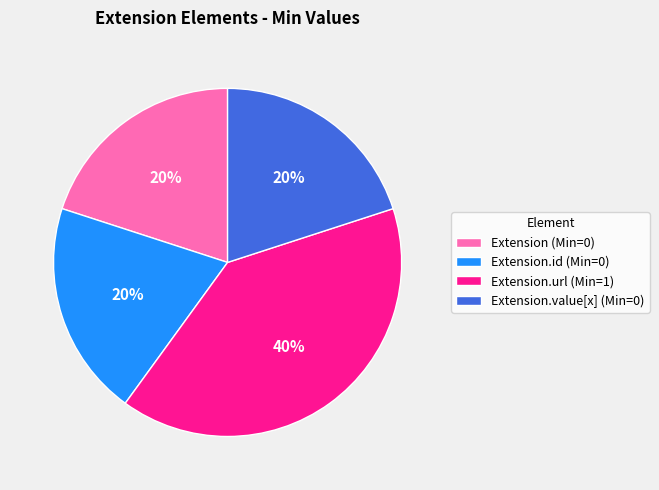

What percentage is the Extension.value[x] (Min=0) slice, to the nearest percent?

20%